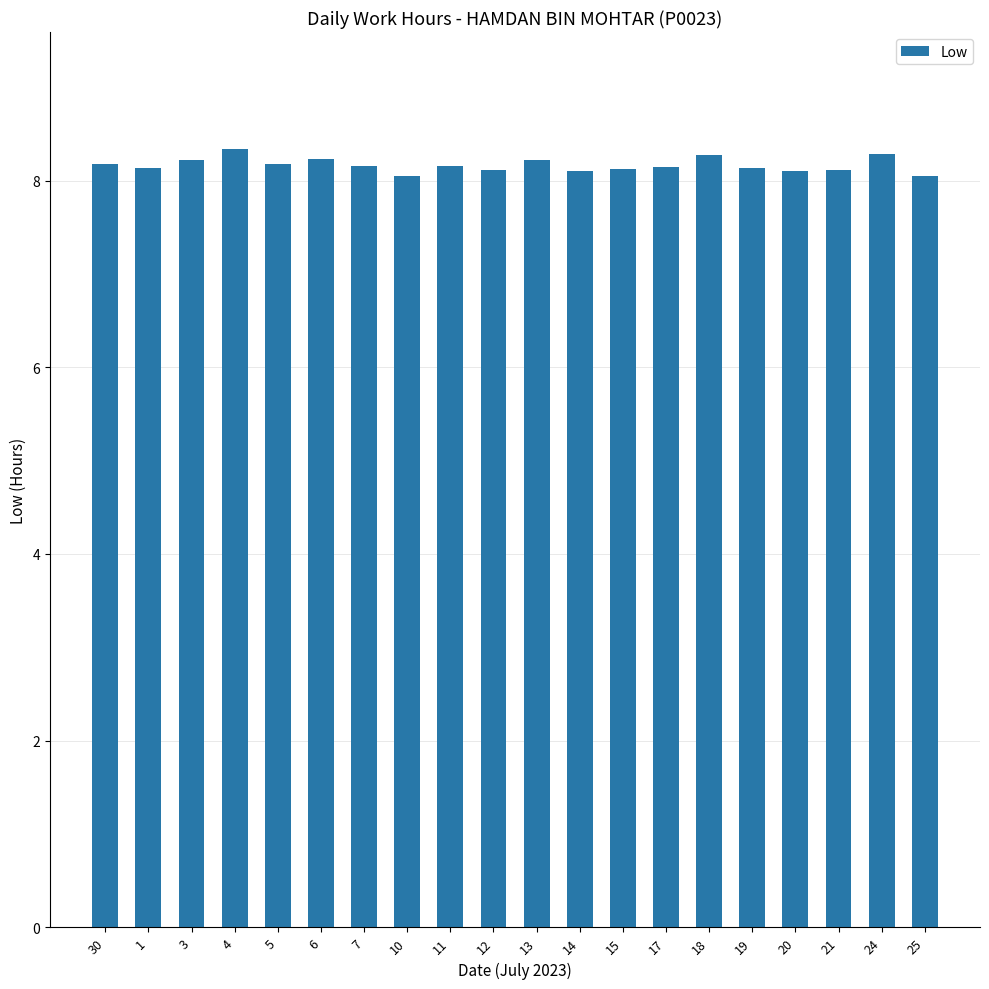

Approximately how many times larger is the value at 19 compared to 7?

1.0